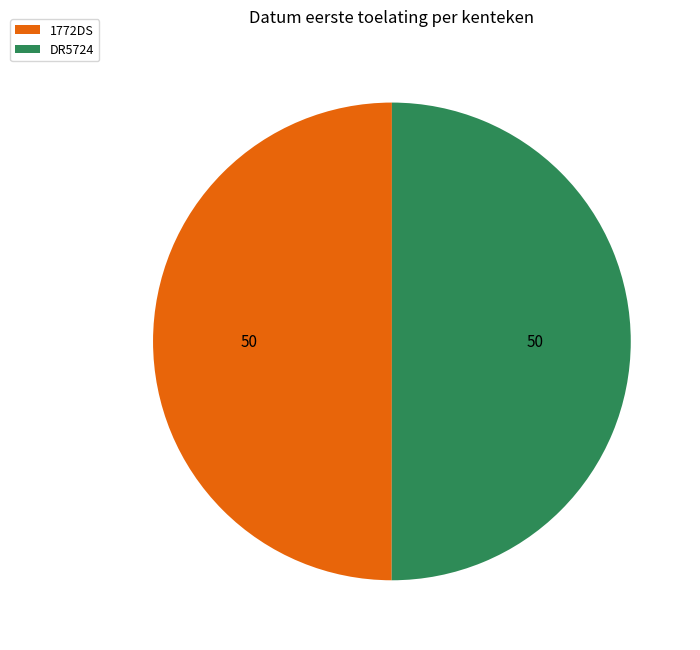

How many segments does this pie chart have?

2